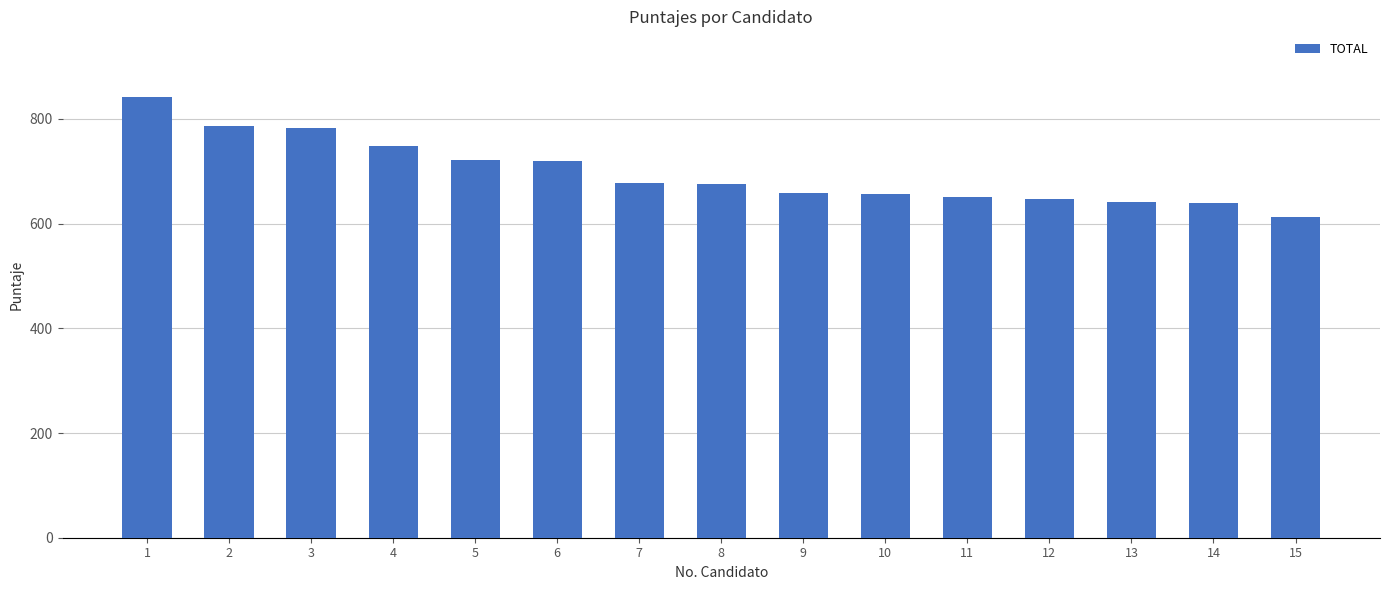

What is the sum of the values at 11 and 13?

1291.4